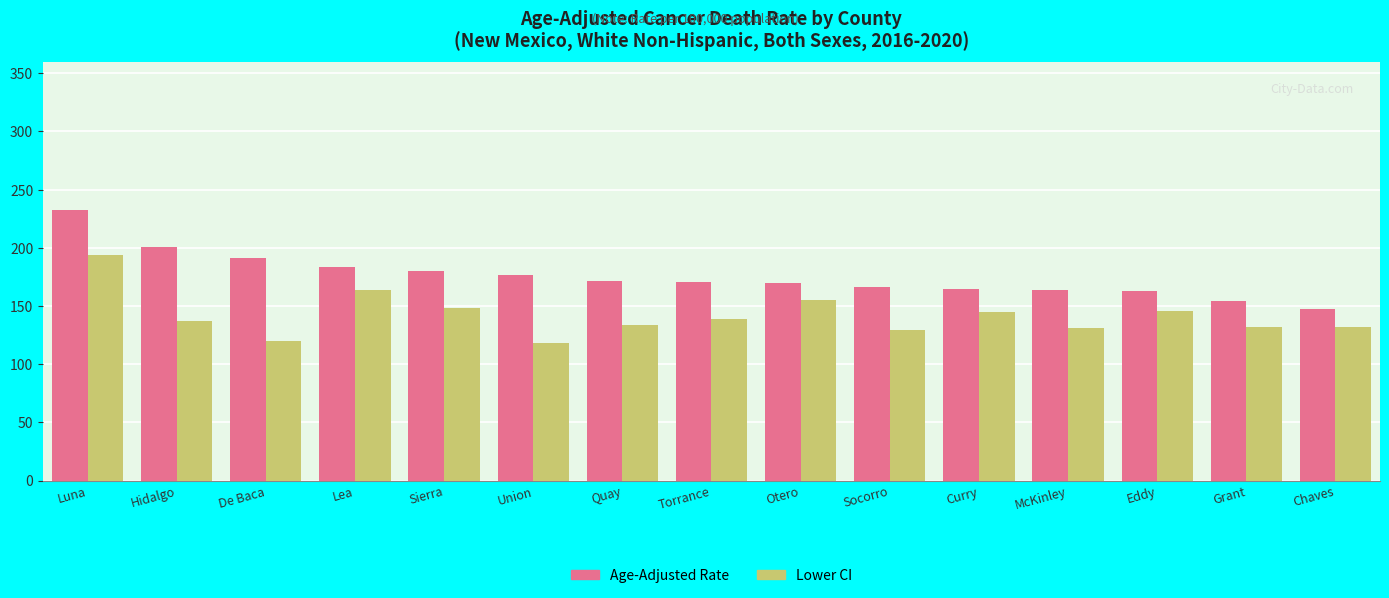

List the series in order of their peak value, lowest first.

Lower CI, Age-Adjusted Rate